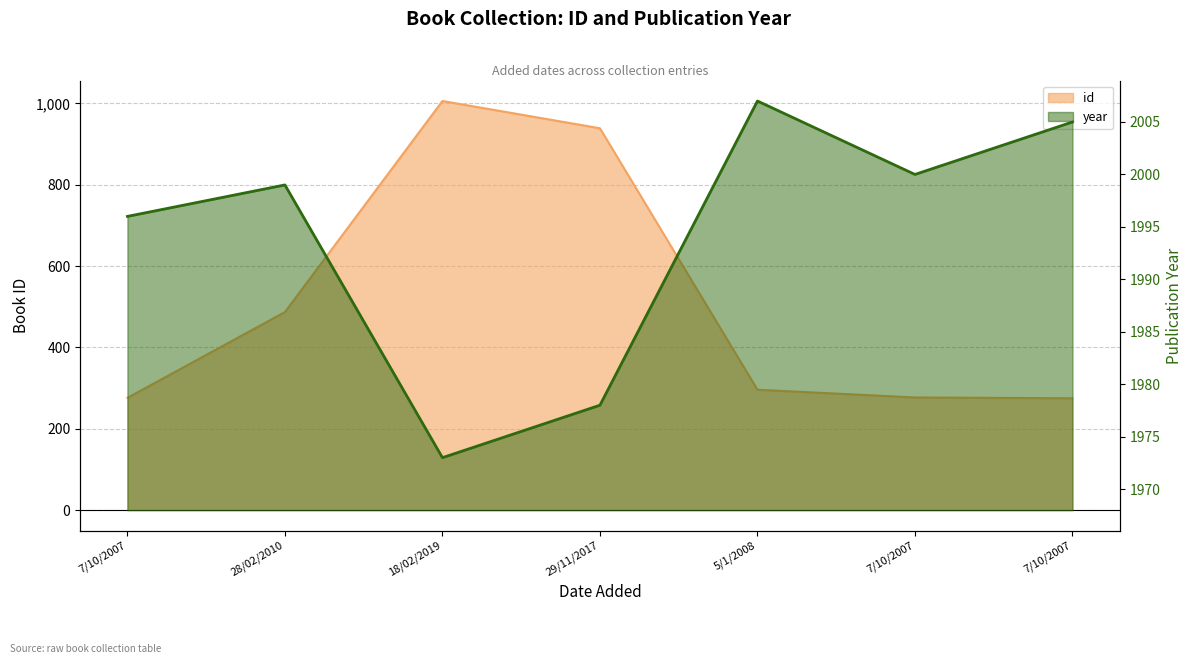

How many series are shown in this chart?

2